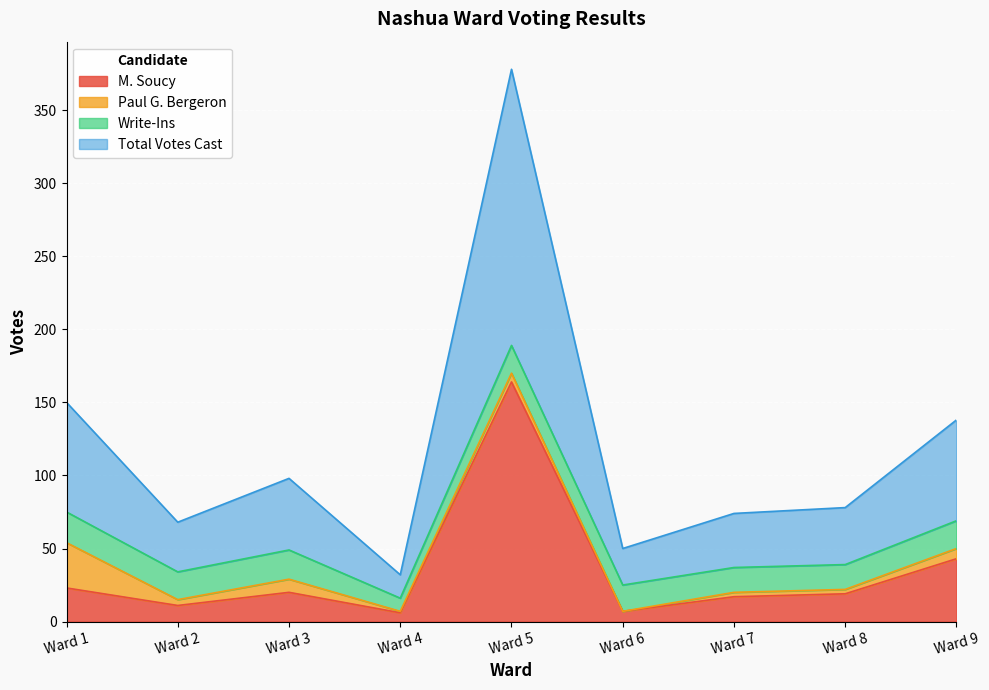

How many lines are shown in the chart?

4